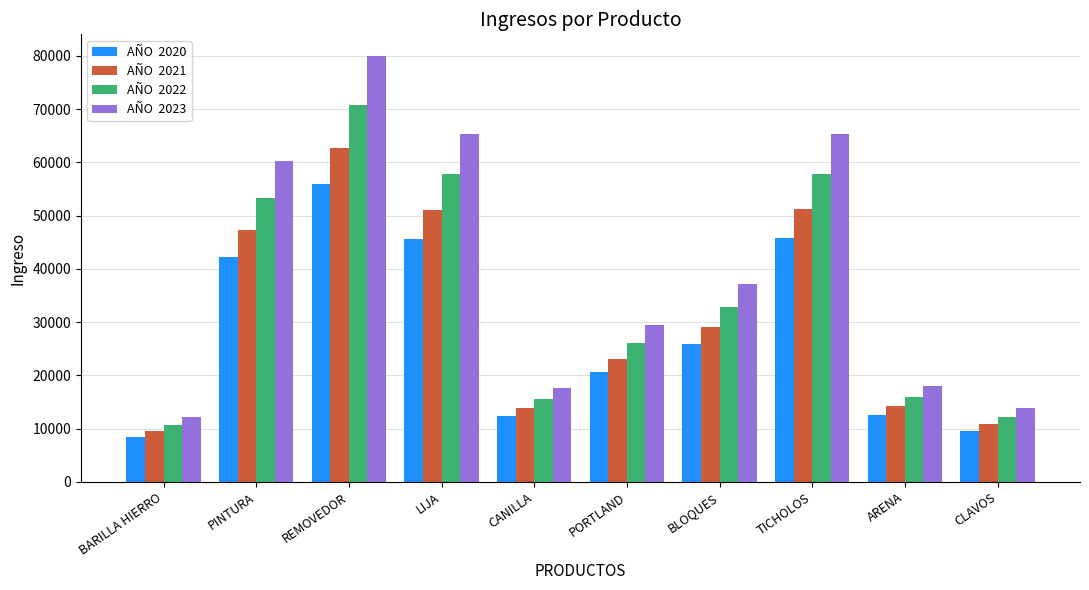

At which category is the sum across all series the highest?

REMOVEDOR